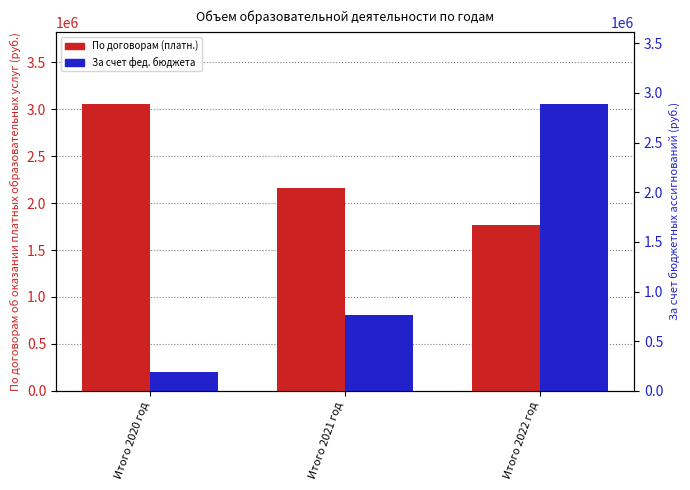

Rank the series by their average value, from highest to lowest.

По договорам (платн.), За счет фед. бюджета